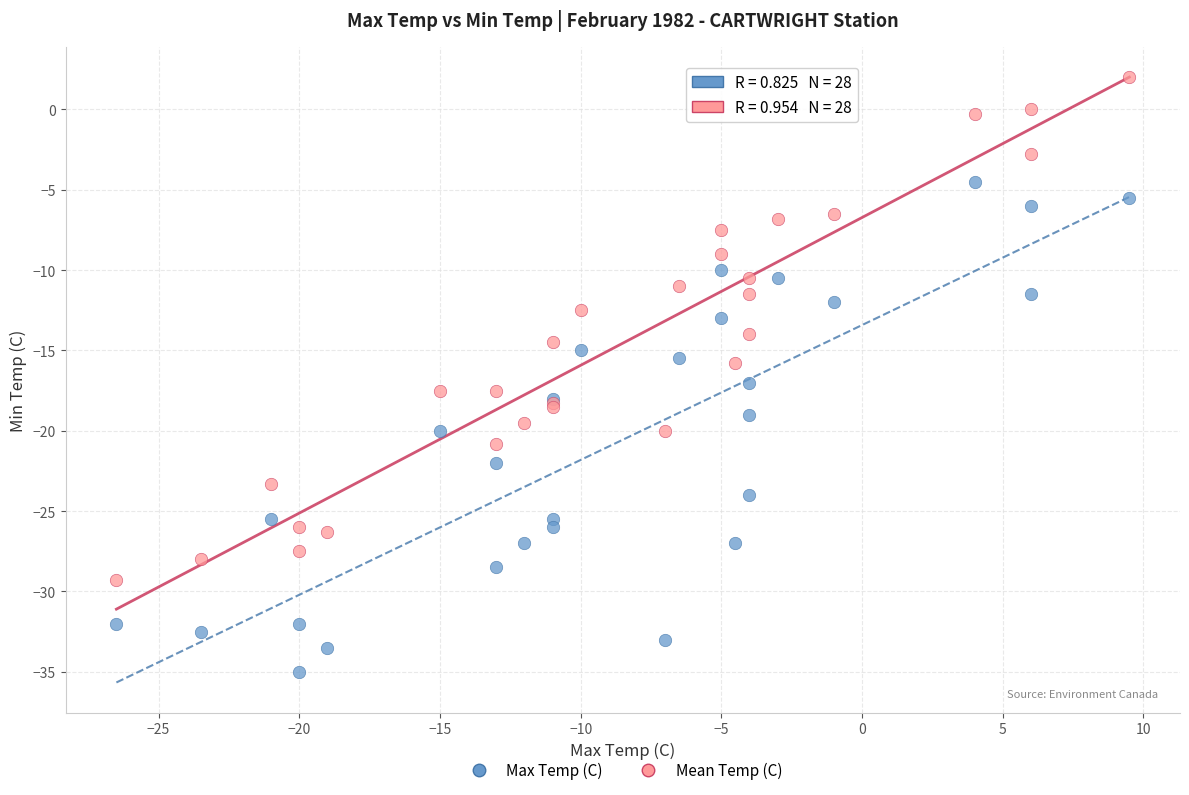

Which series reaches the minimum Y coordinate?

Max Temp (C)